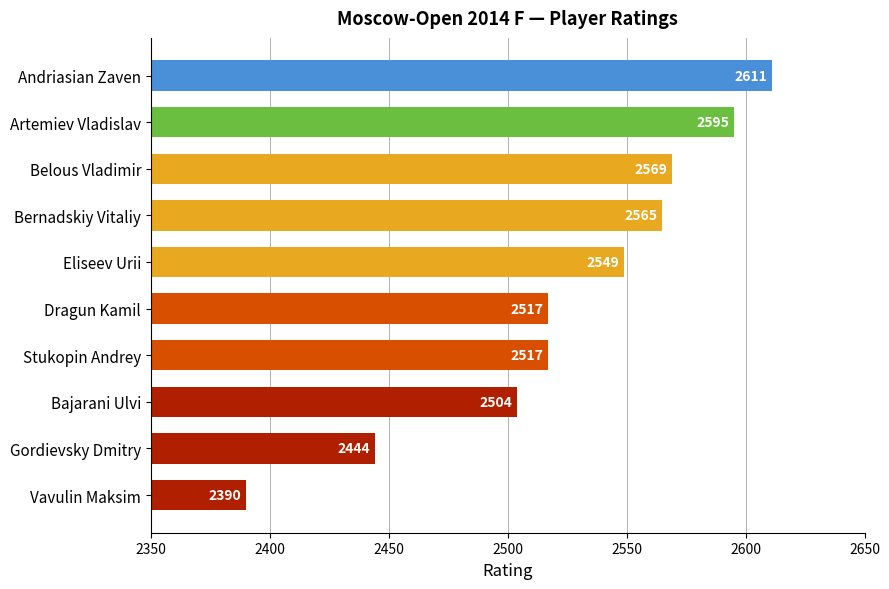

Reading top to bottom, list all the values displayed in this chart.

Andriasian Zaven=2611	Artemiev Vladislav=2595	Belous Vladimir=2569	Bernadskiy Vitaliy=2565	Eliseev Urii=2549	Dragun Kamil=2517	Stukopin Andrey=2517	Bajarani Ulvi=2504	Gordievsky Dmitry=2444	Vavulin Maksim=2390